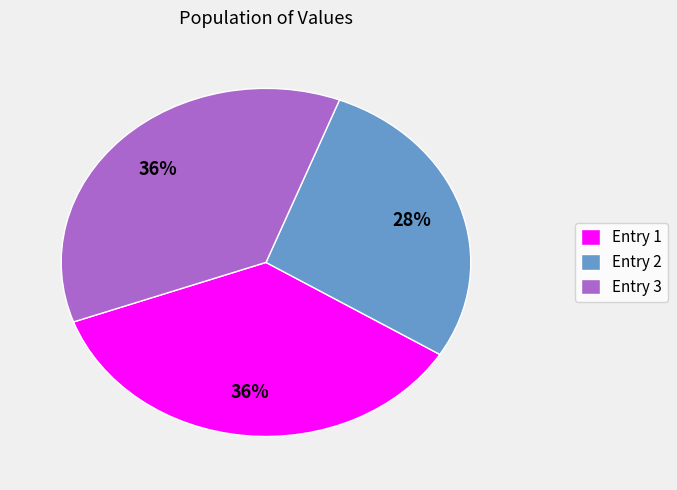

What is the ratio of the value at Entry 3 to the value at Entry 2?

1.3